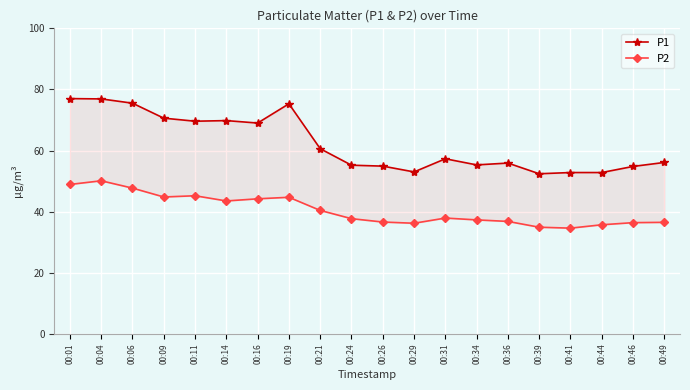

Which series has the largest total across all categories?

P1